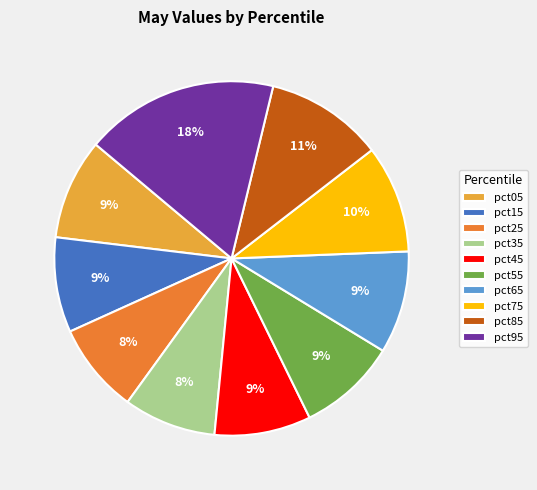

Is pct55 the majority of the pie?

No